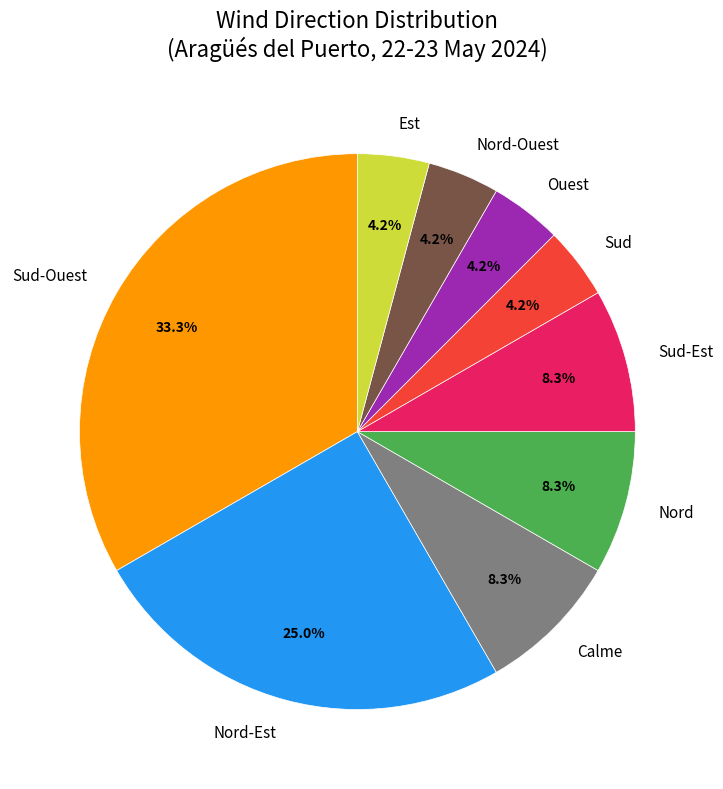

Which has a higher value, Sud-Ouest or Calme?

Sud-Ouest